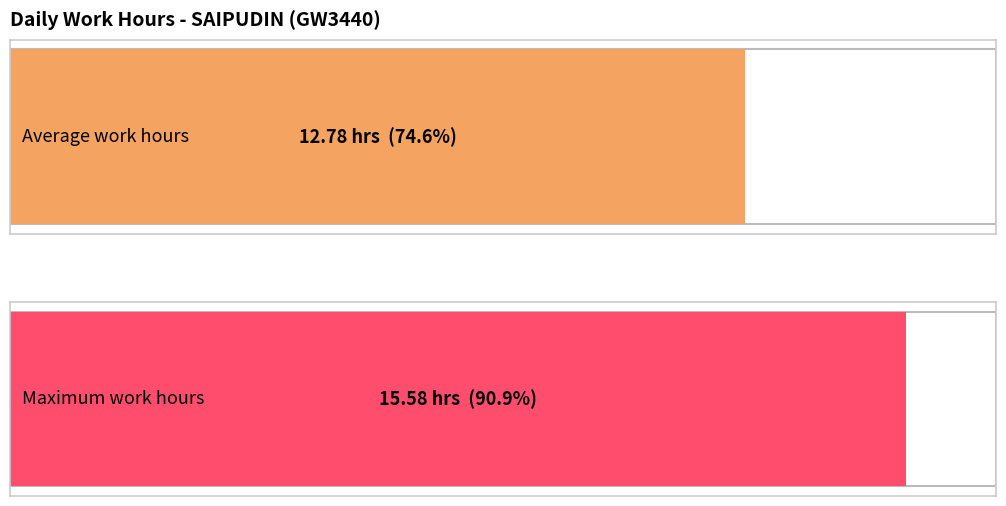

What is the greatest value displayed?

15.6